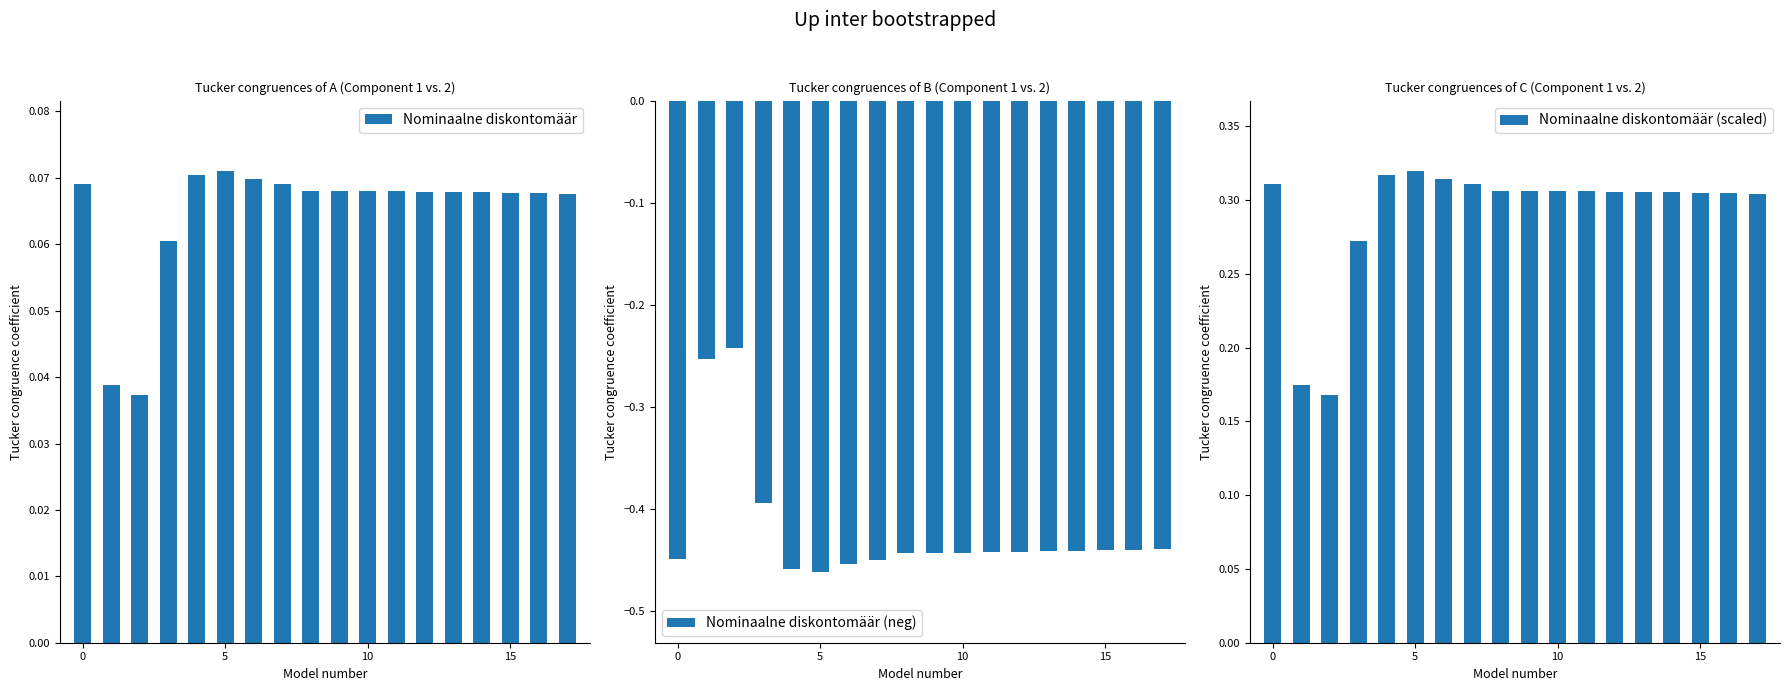

What are all the series names shown in the legend?

Nominaalne diskontomäär, Nominaalne diskontomäär (neg), Nominaalne diskontomäär (scaled)